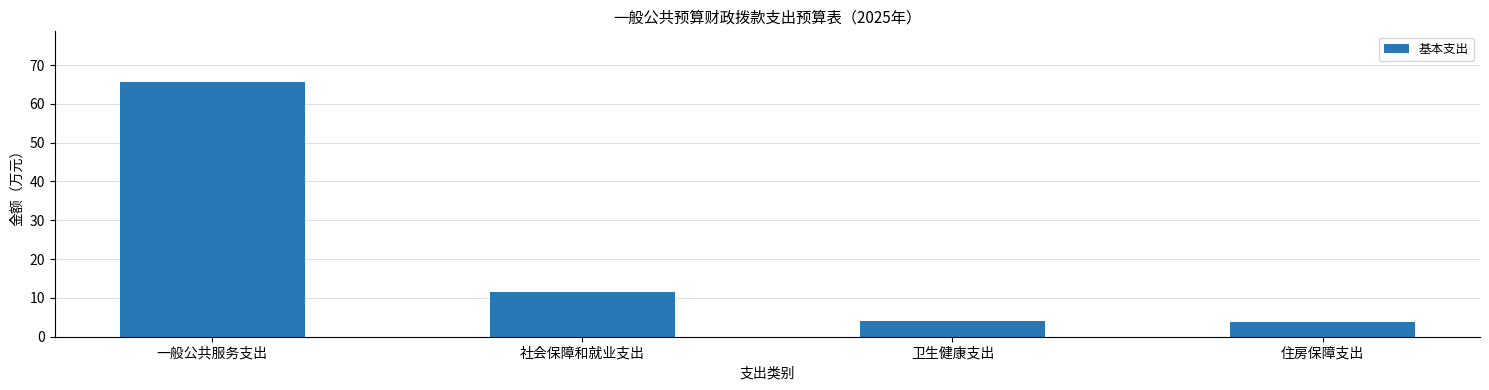

What is the minimum value shown in the chart?

3.9